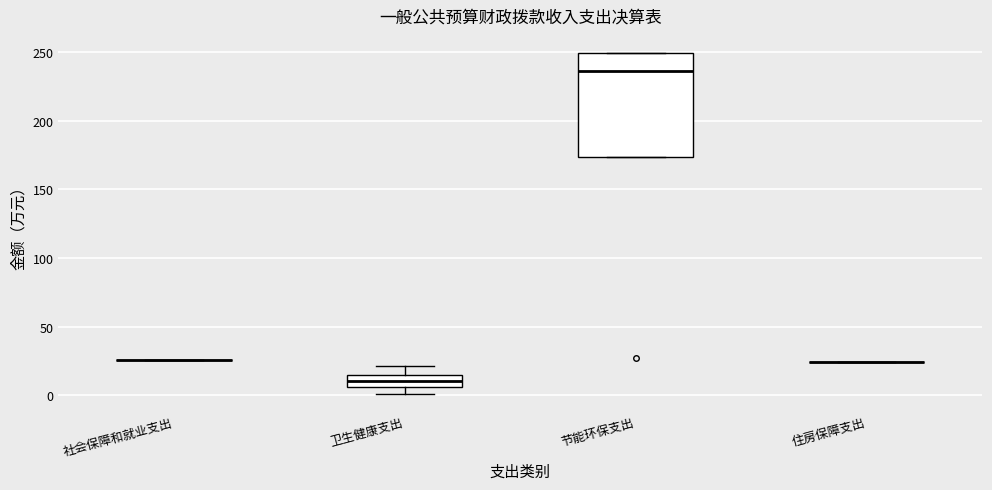

Comparing the boxes themselves (not the whiskers), which one is the tallest?

节能环保支出